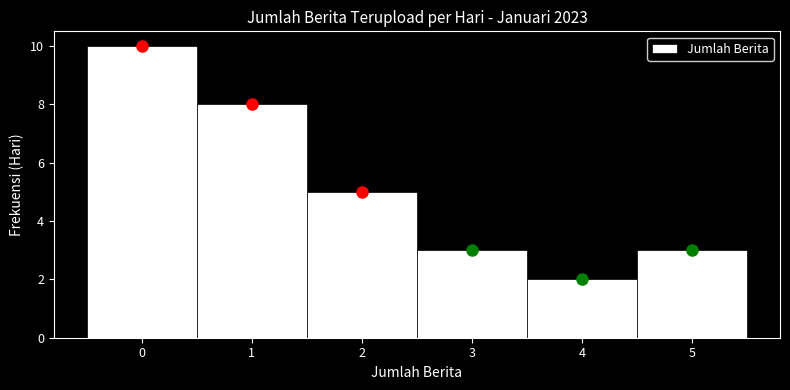

How tall is the bar that spans 4.5 to 5.5 on the x-axis? The values are not printed on the chart, so give them approximately, as read against the axis.

3